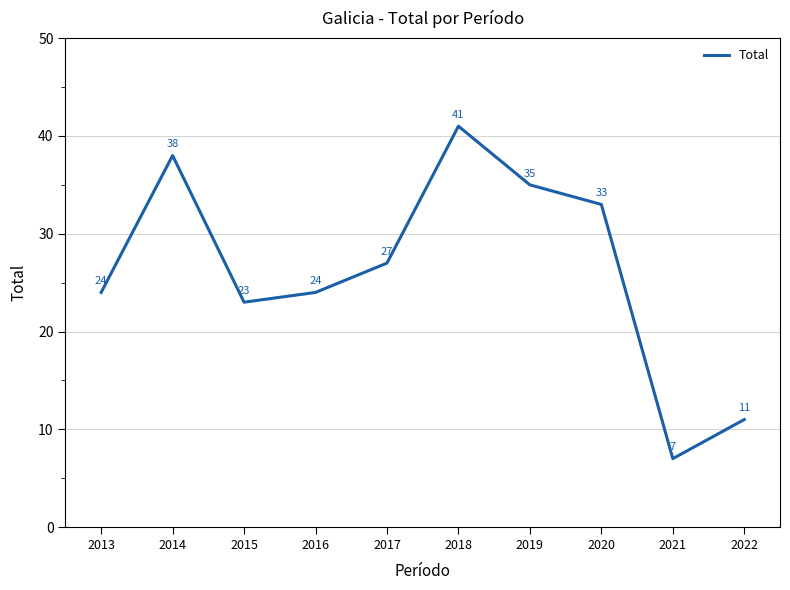

Reading left to right, list all the values displayed in this chart.

24	38	23	24	27	41	35	33	7	11